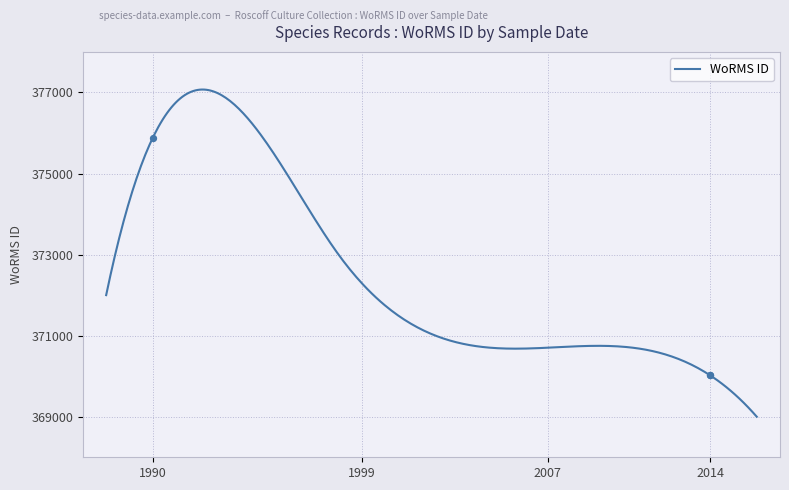

What is the ratio of the value at 23-03-2014 to the value at 23-03-2014?

1.0